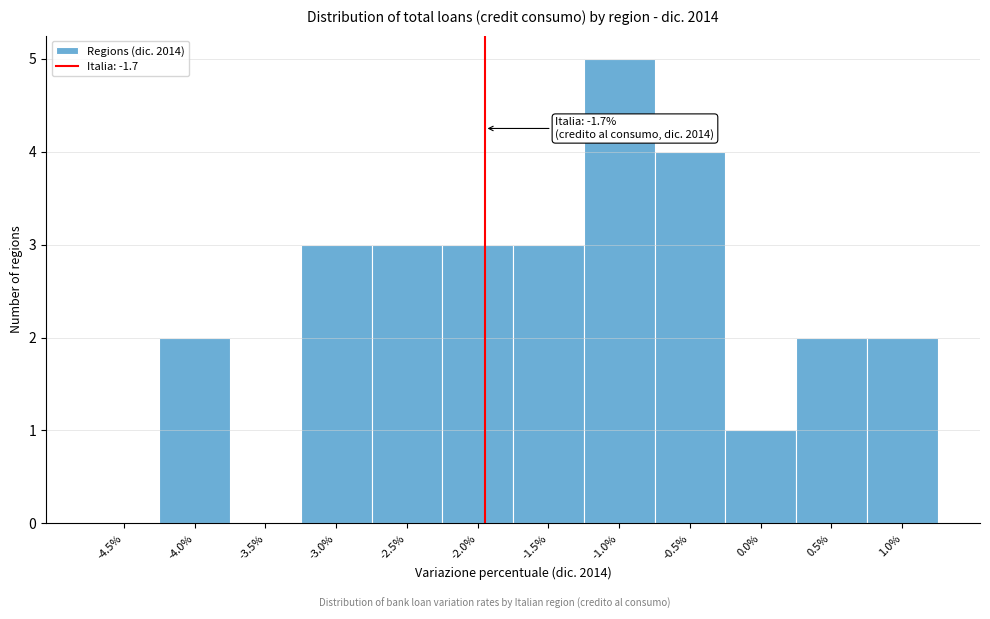

Reading right to left, what are all the values shown in this chart?

1.0%=2	0.5%=2	0.0%=1	-0.5%=4	-1.0%=5	-1.5%=3	-2.0%=3	-2.5%=3	-3.0%=3	-3.5%=0	-4.0%=2	-4.5%=0